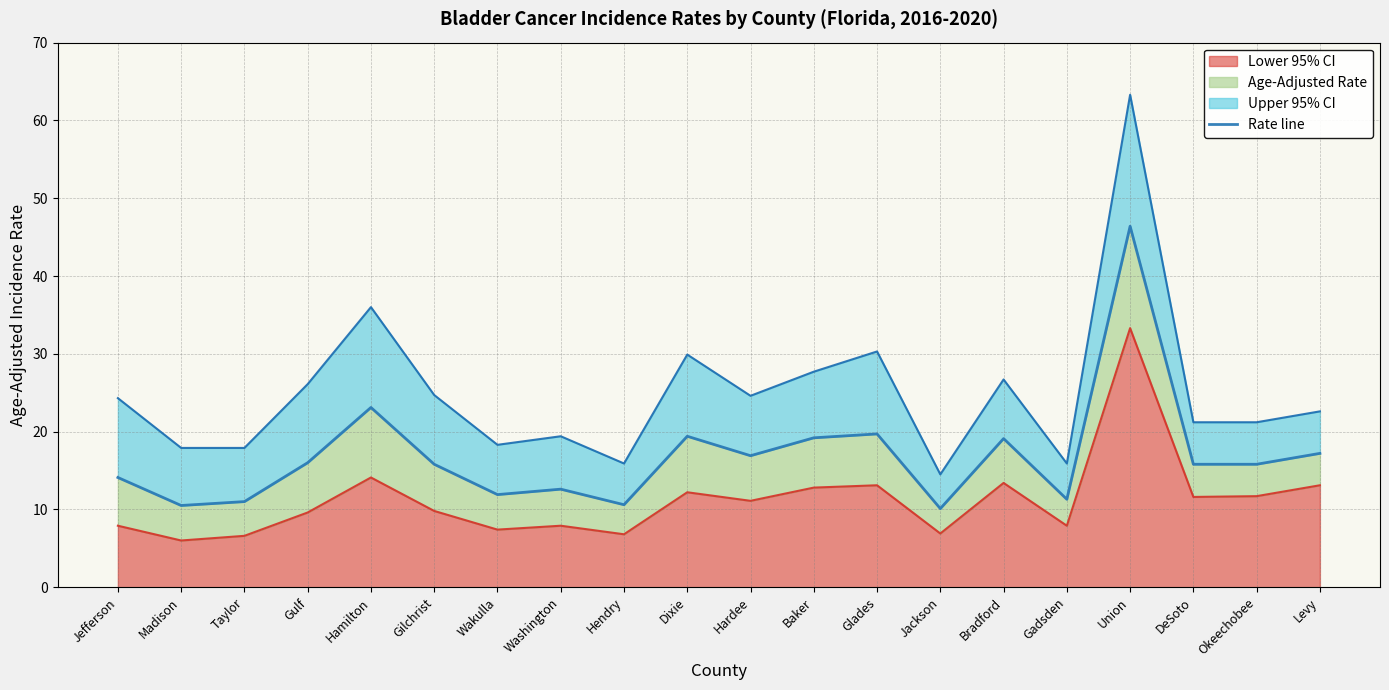

Is it true that the value at Glades is 19.7?

True